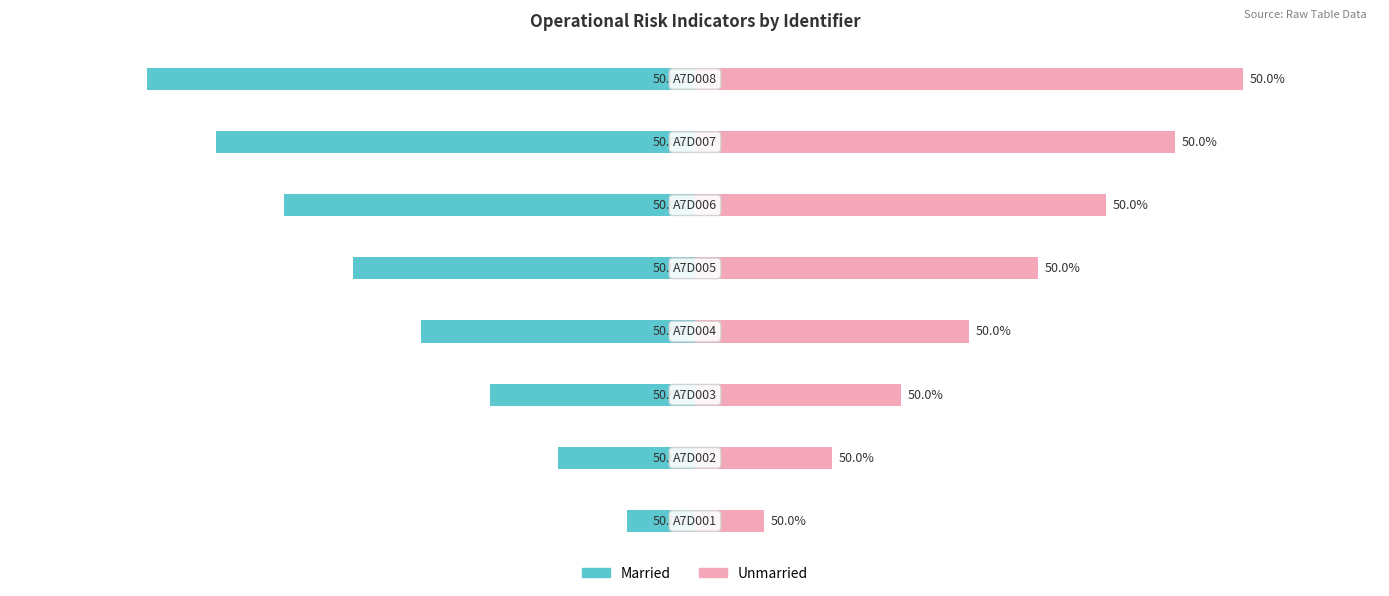

Reading right to left, extract all data points from this chart.

Married: -8	-7	-6	-5	-4	-3	-2	-1
Unmarried: 8	7	6	5	4	3	2	1